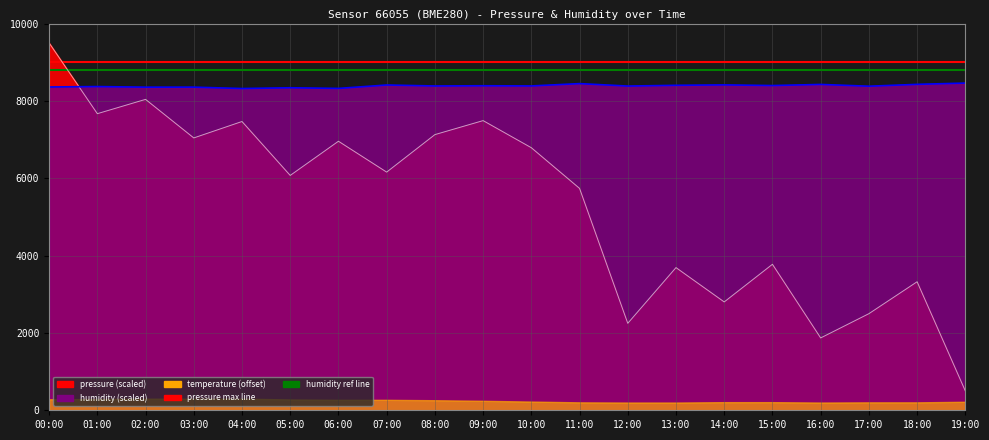

The humidity series shows 8414.0 at 14:00. True or false?

True